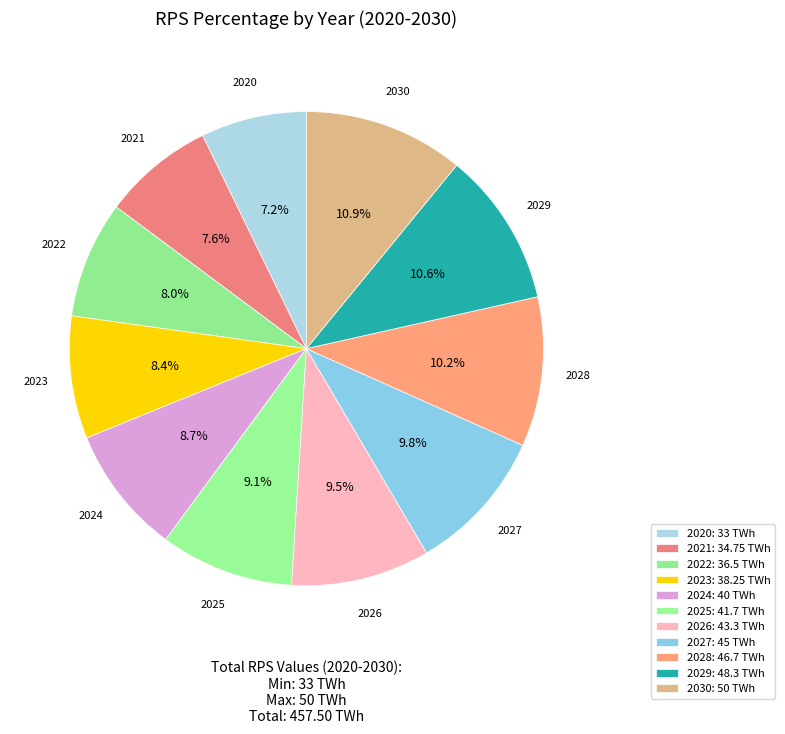

Approximately how many times larger is the value at 2020 compared to 2028?

0.7